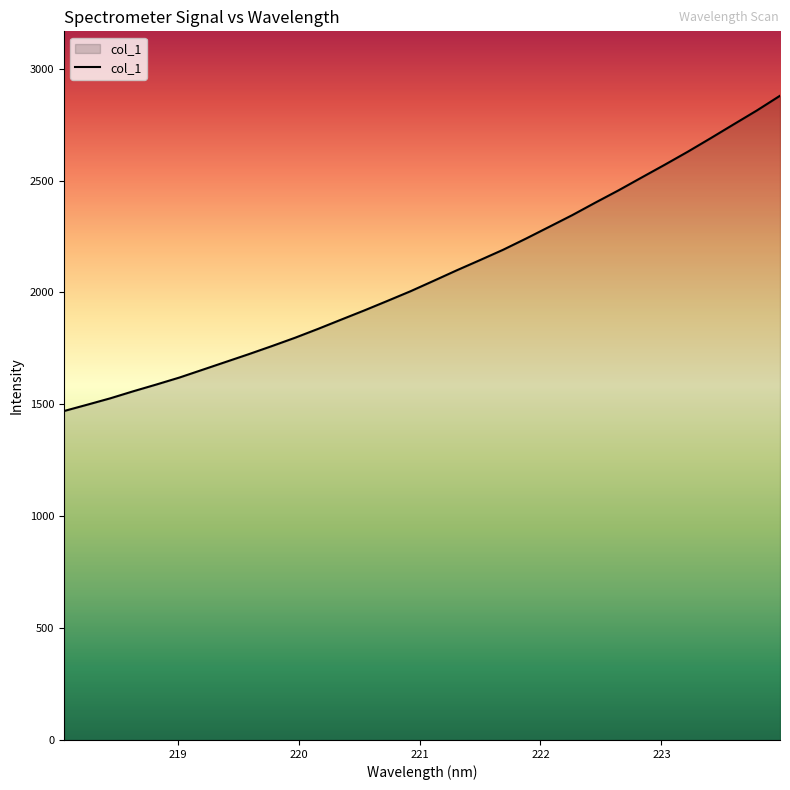

What is the difference between the maximum and minimum values?

1409.2